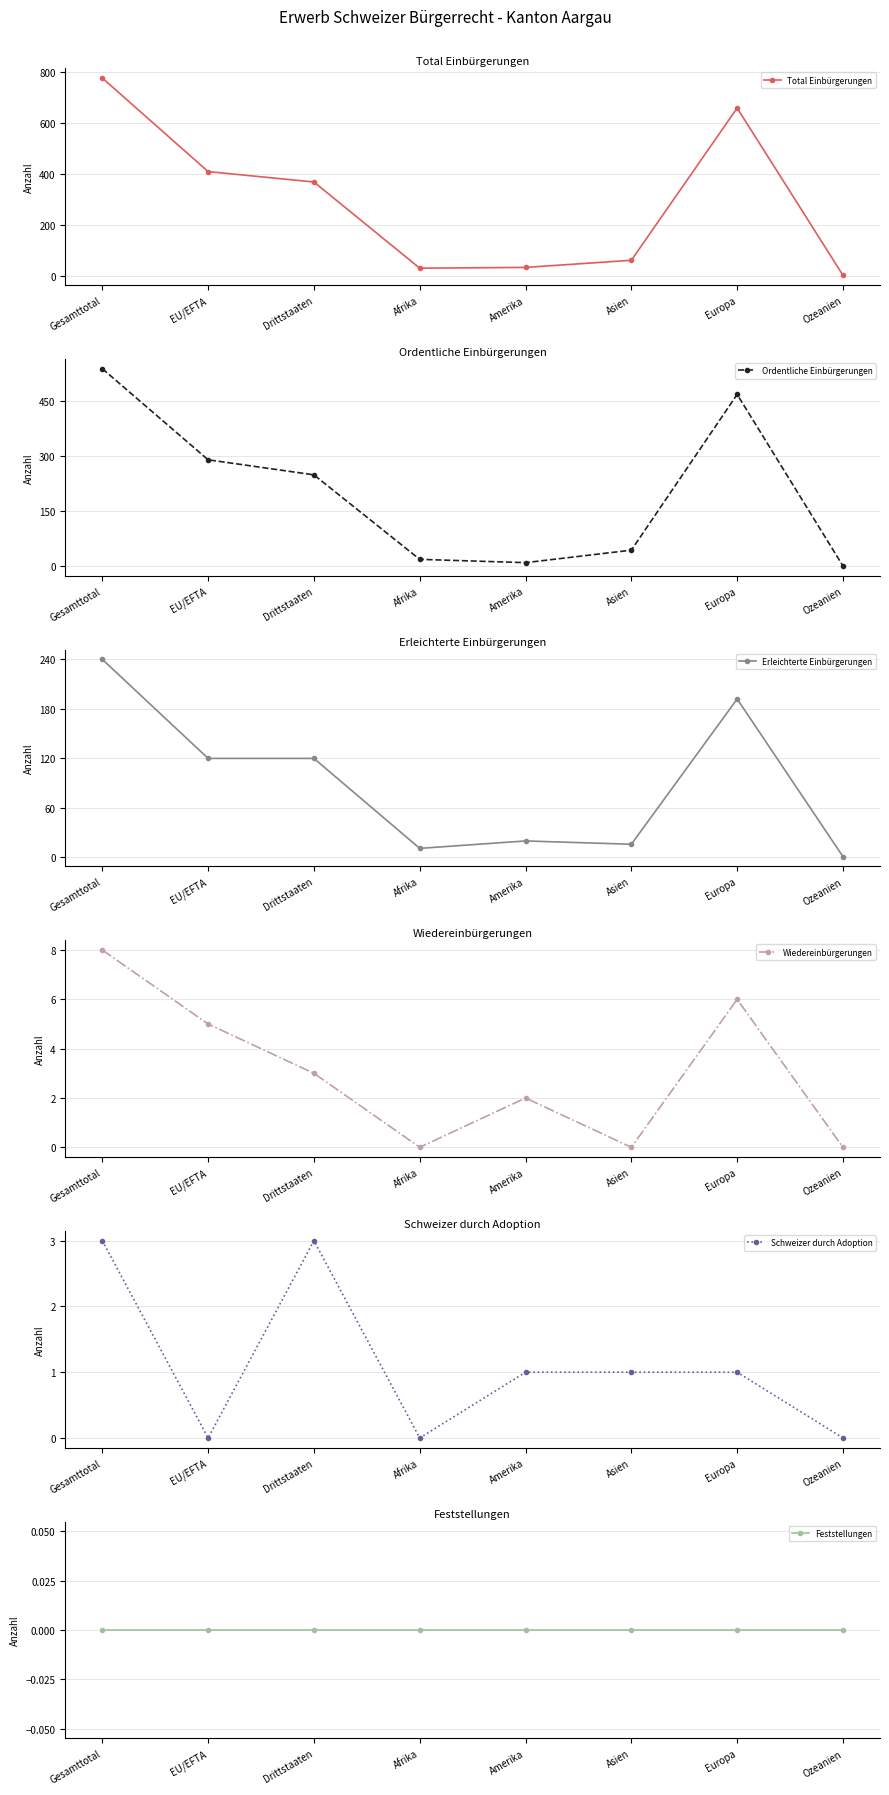

Reading left to right, list all the values displayed in this chart.

Total Einbürgerungen: 777	409	368	29	32	60	659	1
Ordentliche Einbürgerungen: 537	289	248	18	9	43	467	0
Erleichterte Einbürgerungen: 240	120	120	11	20	16	192	1
Wiedereinbürgerungen: 8	5	3	0	2	0	6	0
Schweizer durch Adoption: 3	0	3	0	1	1	1	0
Feststellungen: 0	0	0	0	0	0	0	0